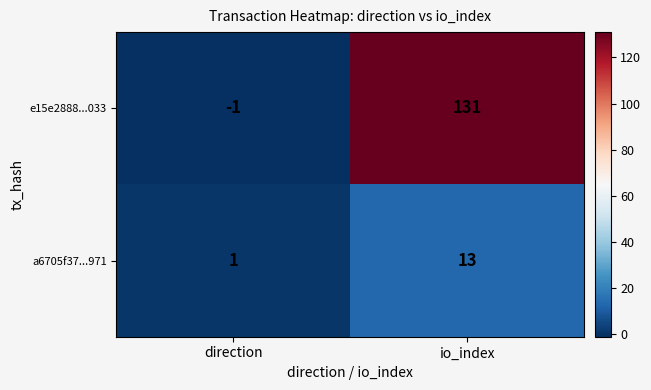

What is the spread (max minus min) of values at direction?

2